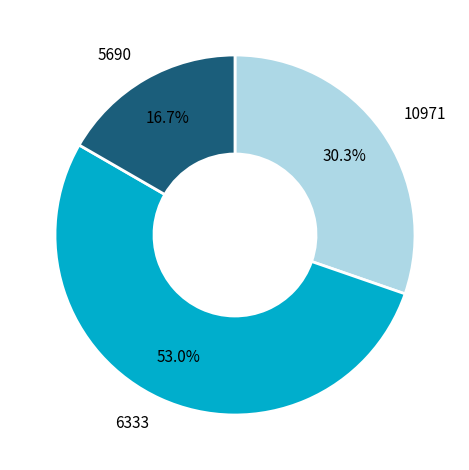

Which slice represents more than half of the pie?

6333